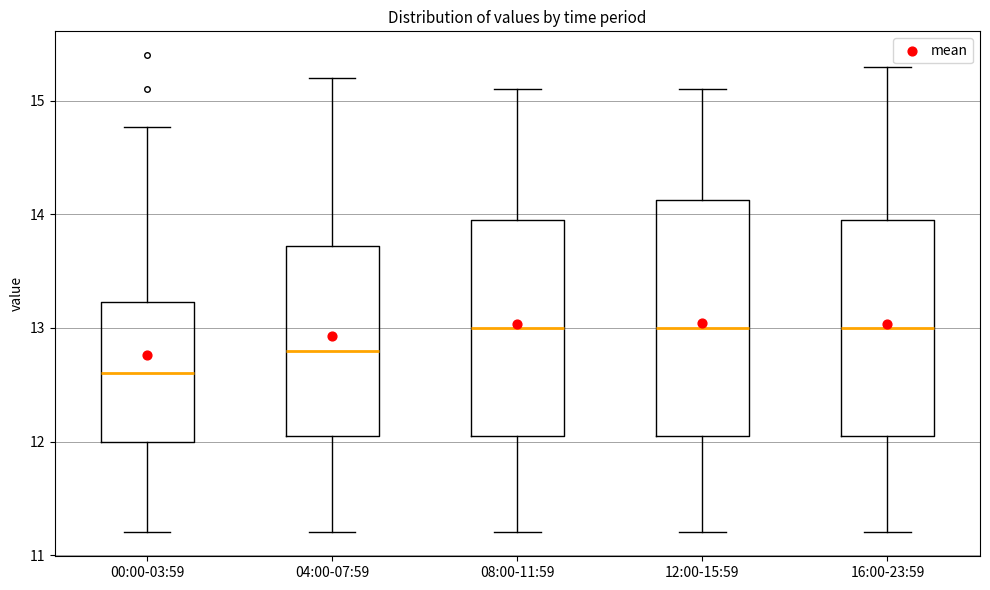

Reading left to right, transcribe this box plot: for each box, give where its median line is, the range the box spans, and where its two whiskers end, as read against the y-axis. The values are not printed on the chart, so give them approximately, as read against the axis.

00:00-03:59: median 12.6, box 12.0 to 13.2, whiskers 11.2 to 14.8
04:00-07:59: median 12.8, box 12.1 to 13.7, whiskers 11.2 to 15.2
08:00-11:59: median 13.0, box 12.1 to 14.0, whiskers 11.2 to 15.1
12:00-15:59: median 13.0, box 12.1 to 14.1, whiskers 11.2 to 15.1
16:00-23:59: median 13.0, box 12.1 to 14.0, whiskers 11.2 to 15.3